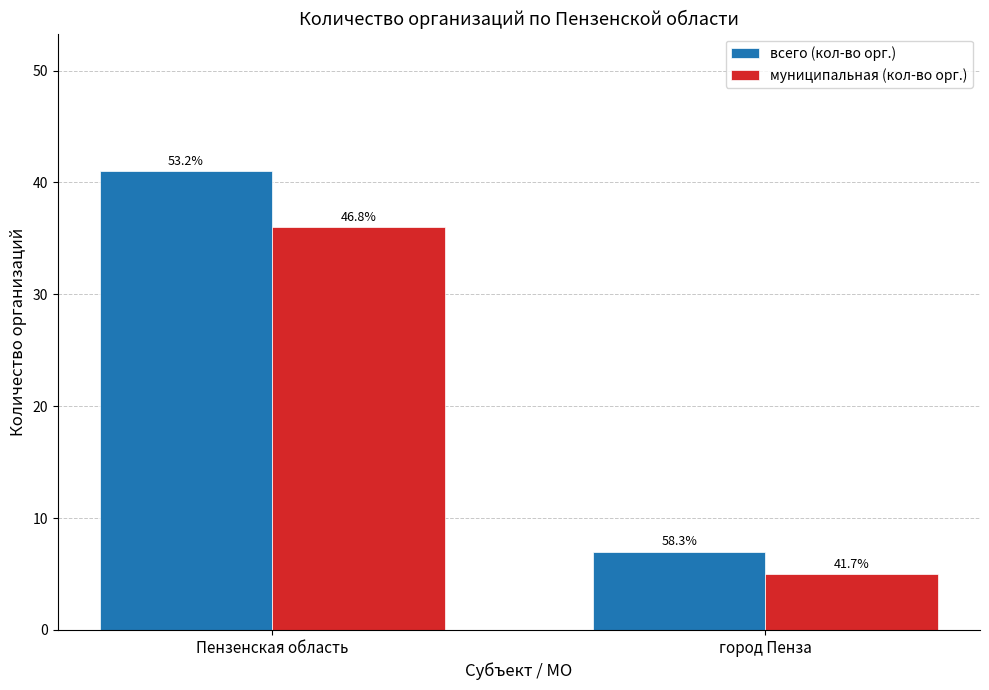

Which series changed the most between Пензенская область and город Пенза?

всего (кол-во орг.)